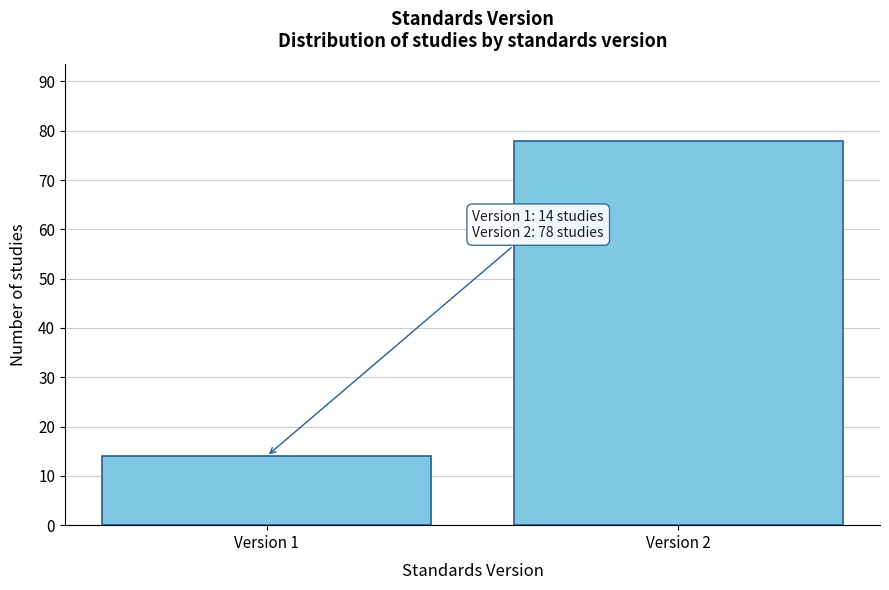

Reading right to left, list all the values displayed in this chart.

Version 2=78	Version 1=14